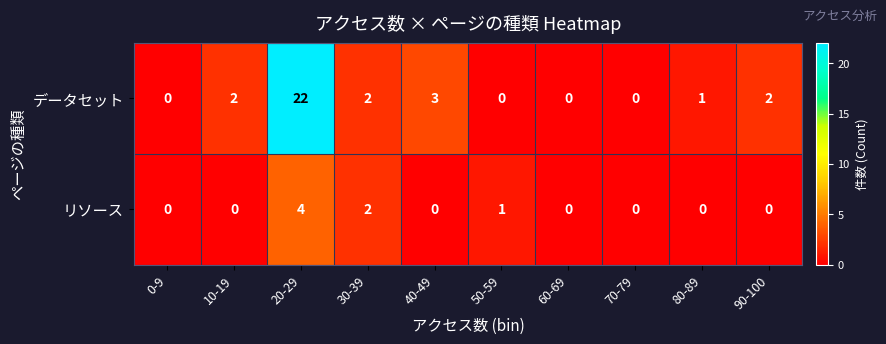

At which label is リソース closest to 2?

30-39